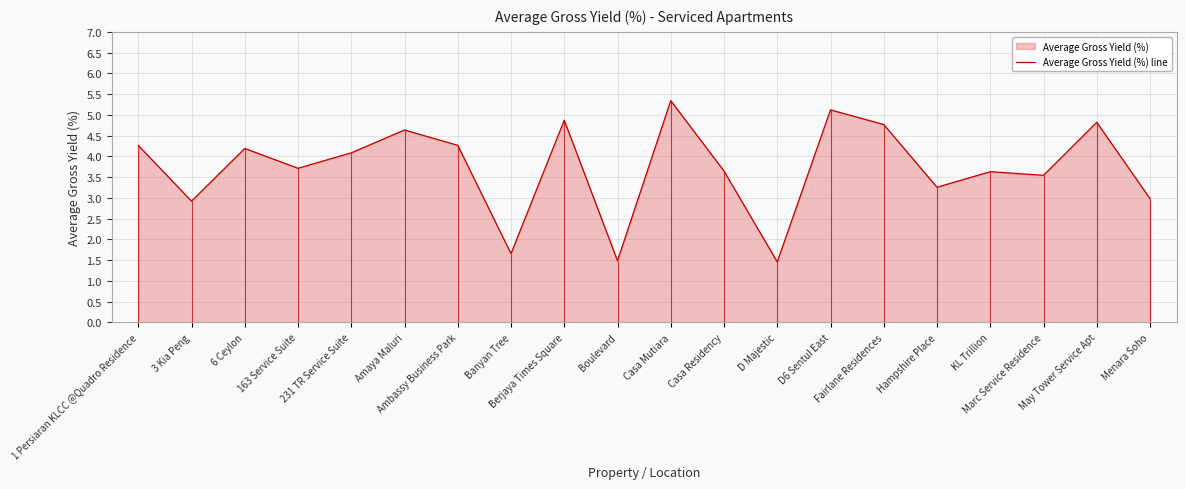

What is the label of the 5th point from the left?

231 TR Service Suite